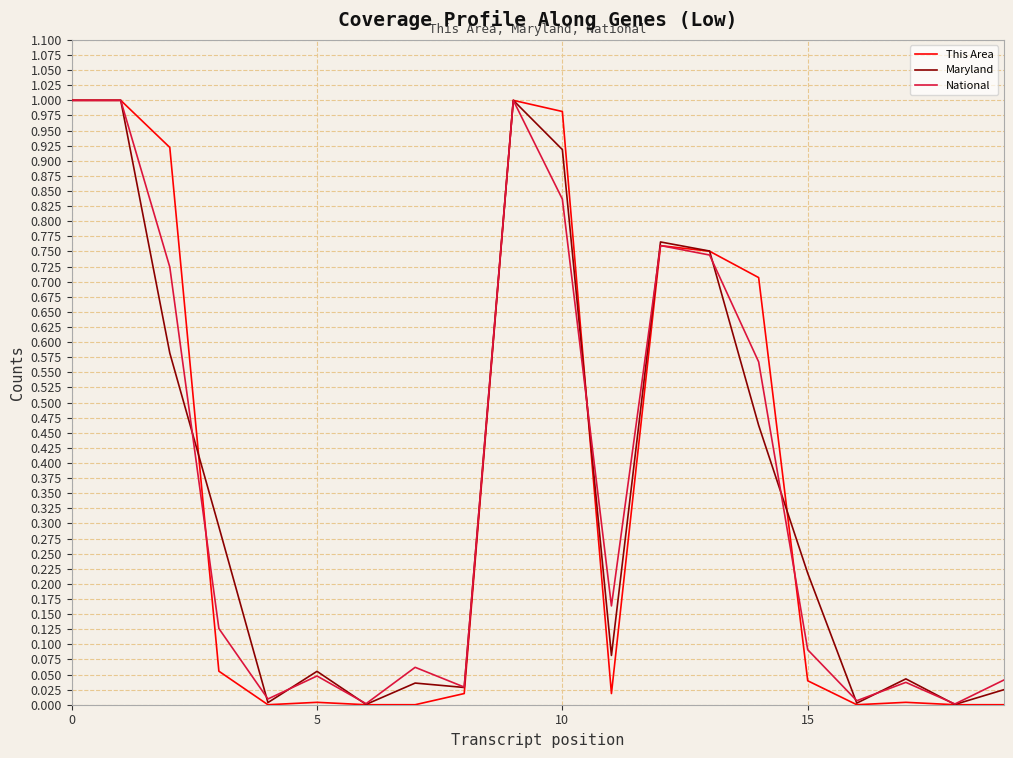

Does the chart have visible grid lines?

Yes